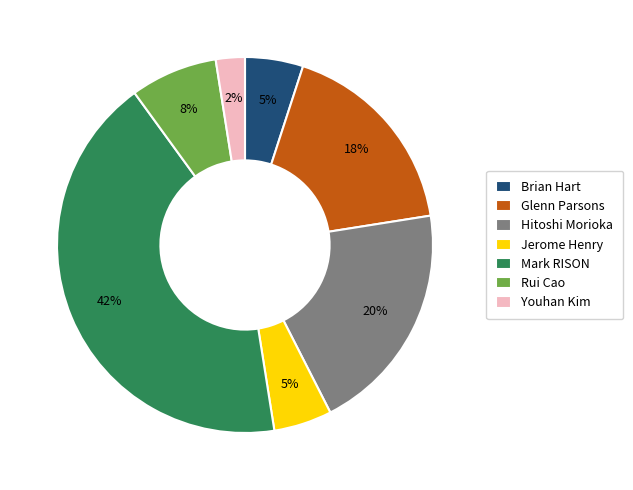

Is the sum of Glenn Parsons and Rui Cao greater than half?

No